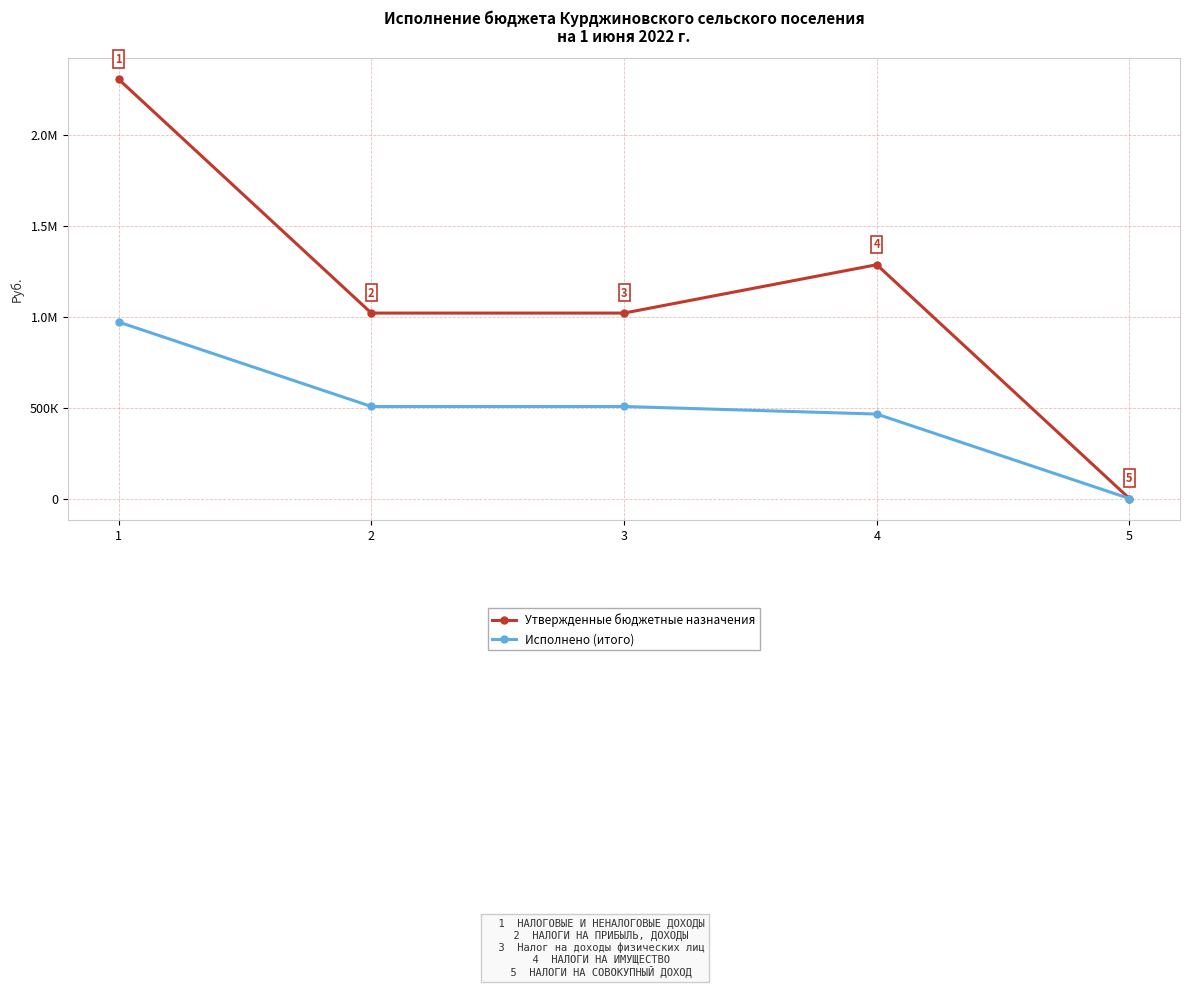

True or false: Исполнено (итого) and Утвержденные бюджетные назначения intersect in this chart.

False